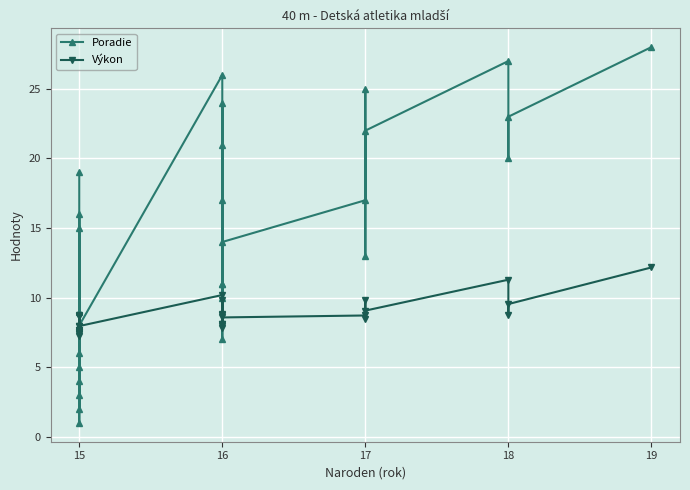

List the series in order of their overall mean, lowest first.

Výkon, Poradie